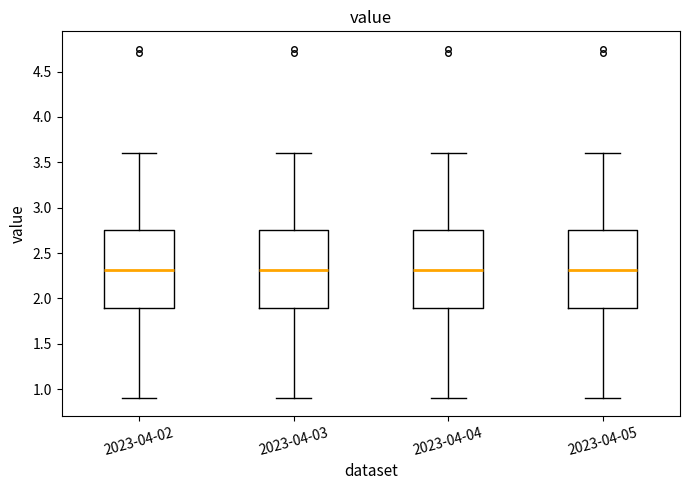

Where does the median line of the box for 2023-04-05 sit on the y-axis? The values are not printed on the chart, so give them approximately, as read against the axis.

2.30